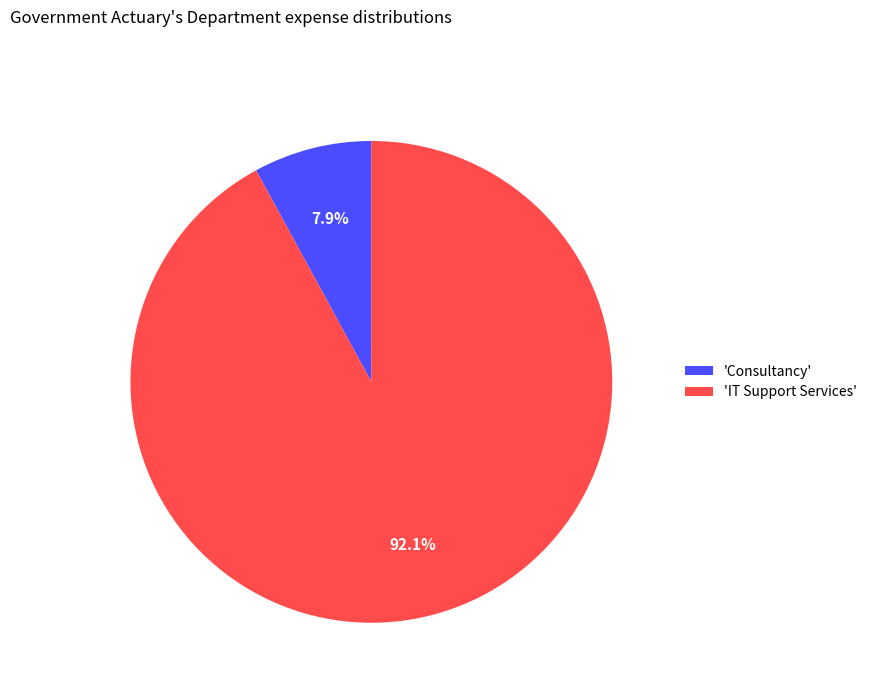

What portion of the pie excludes 'IT Support Services'?

7.9%